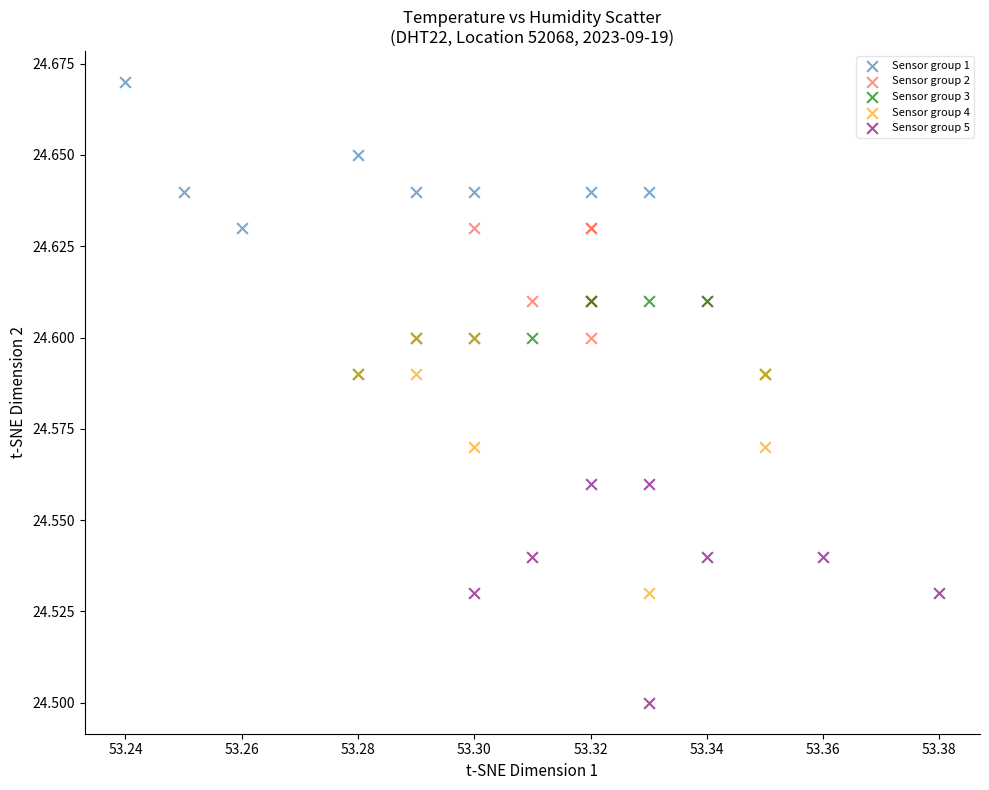

Which series contains the highest Y value?

Sensor group 1